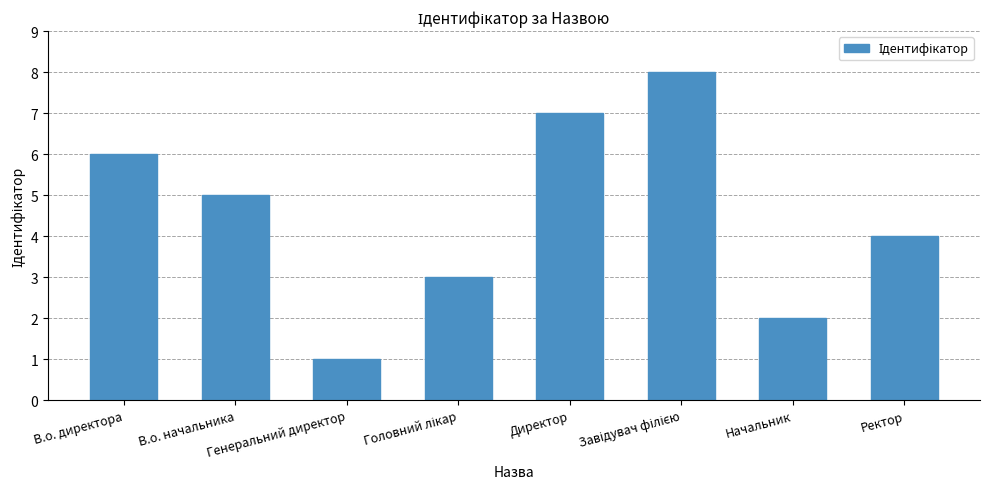

What is the greatest value displayed?

8